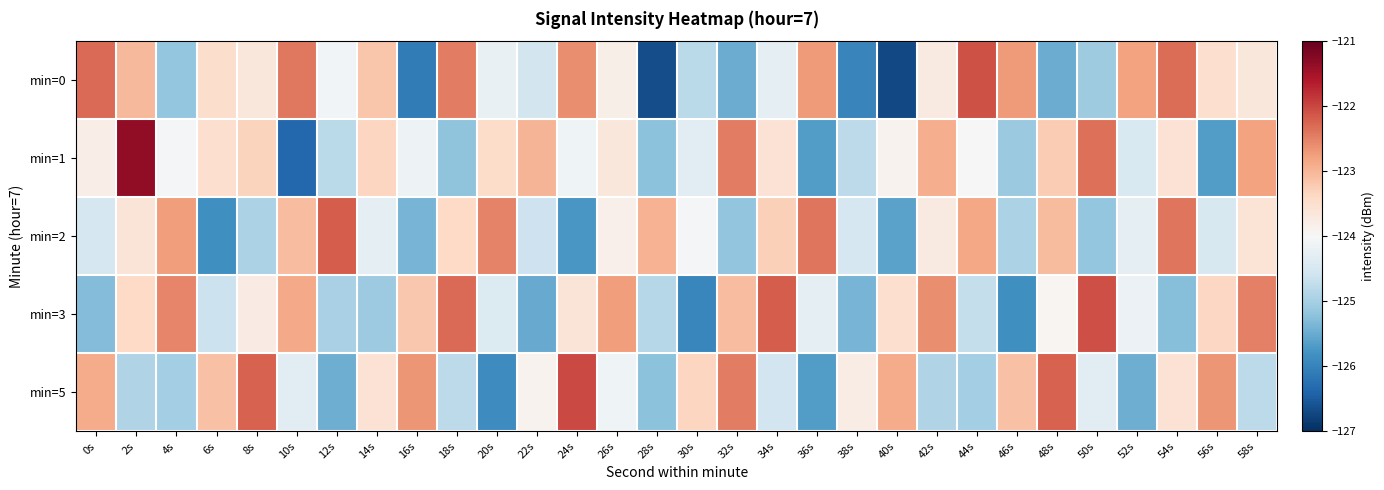

At which category is the sum across all series the highest?

2s